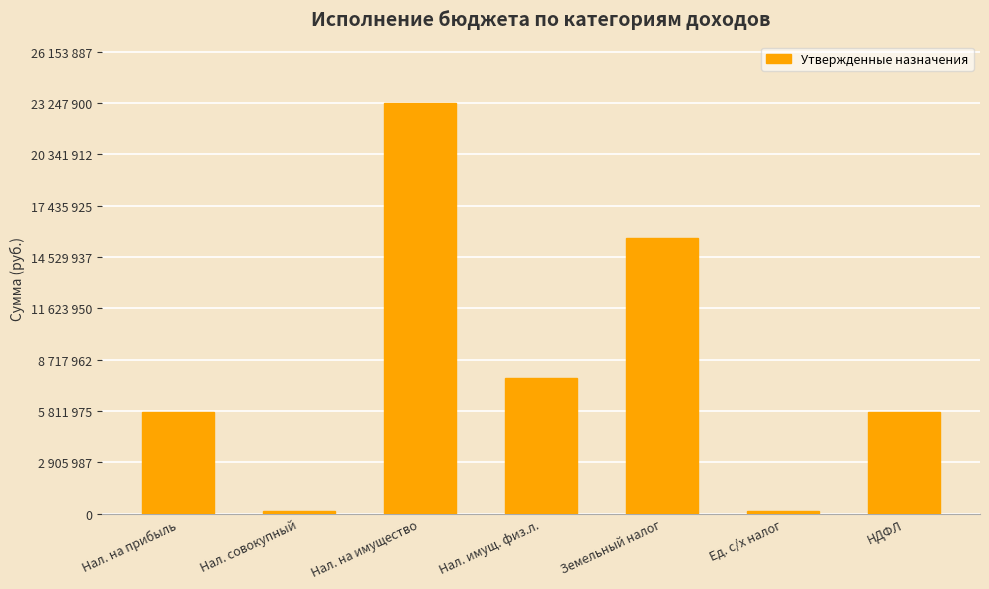

Is it true that the value at Нал. имущ. физ.л. is 7662400?

True